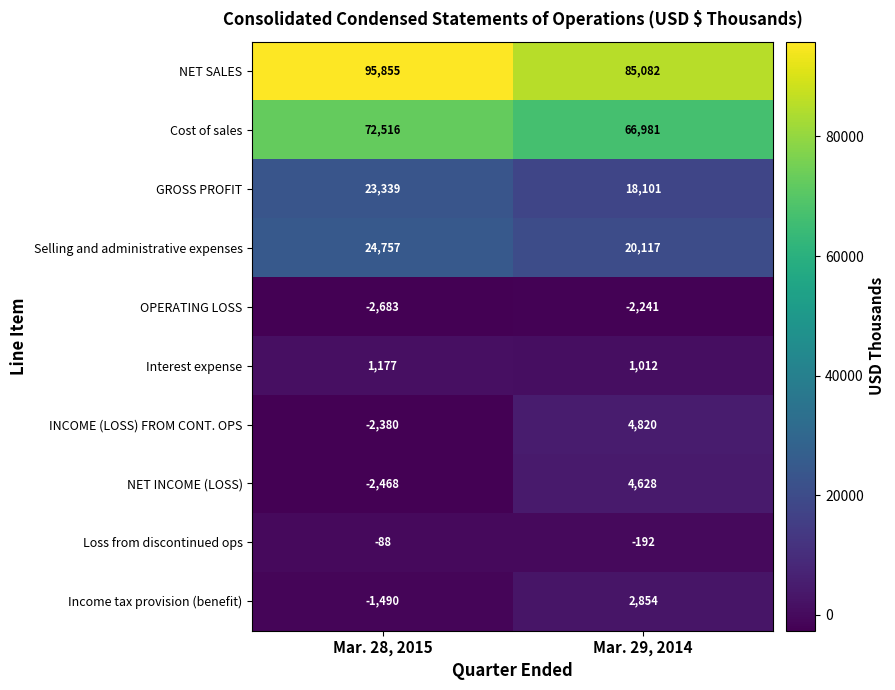

How many distinct data groups are displayed?

10